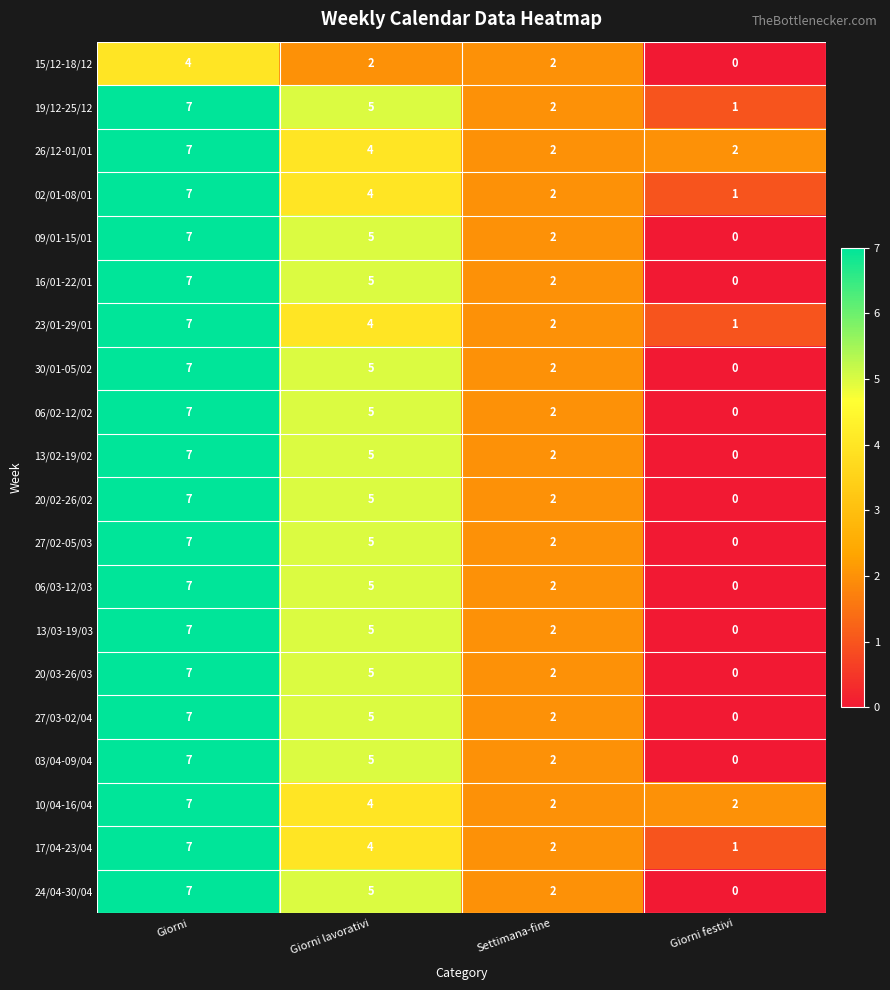

What is the difference between the highest and lowest values at Giorni lavorativi?

3